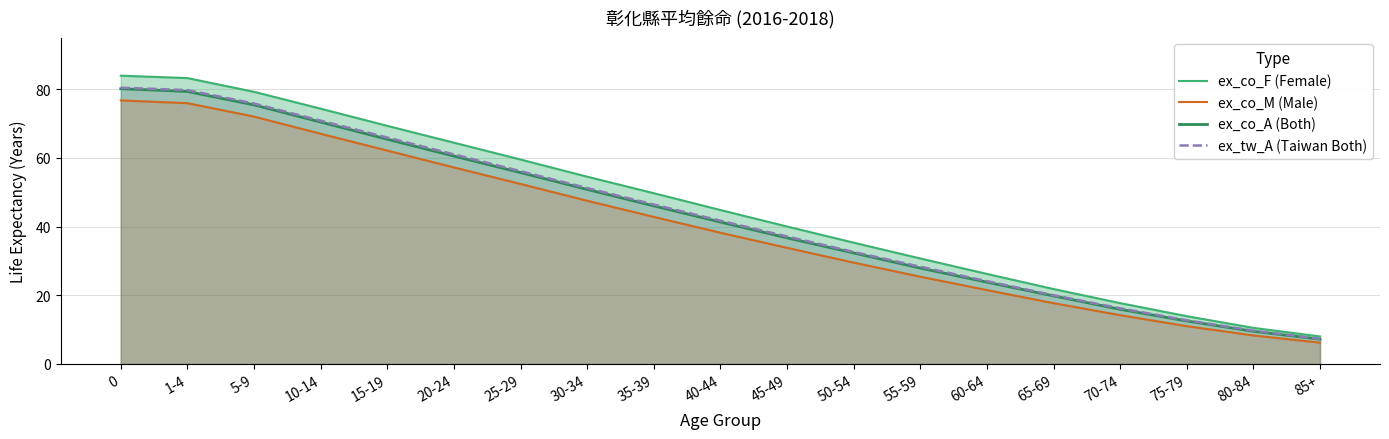

What is the total value across all series at 10-14?

282.5